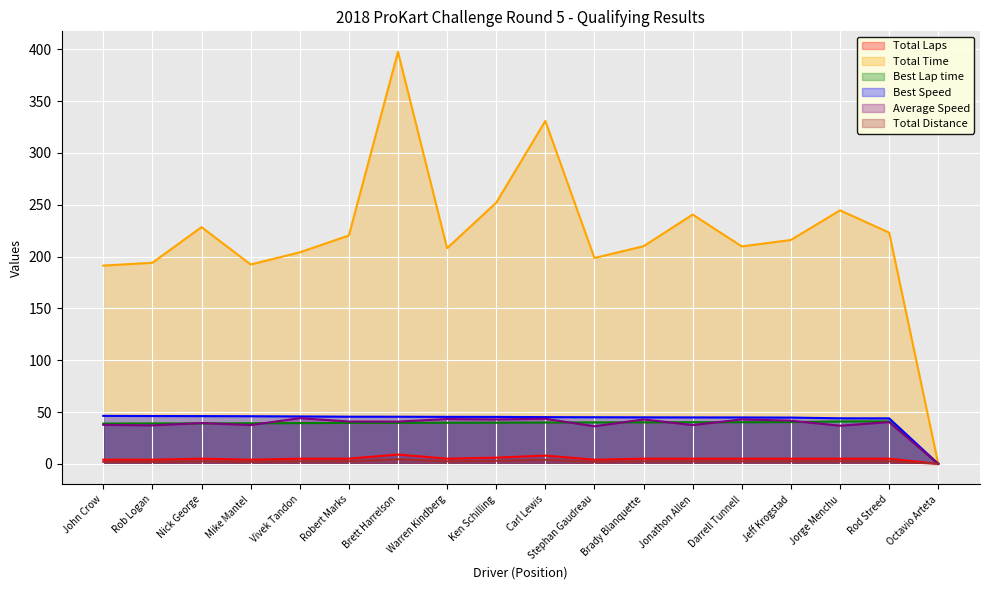

True or false: Average Speed and Total Time cross at least once.

False